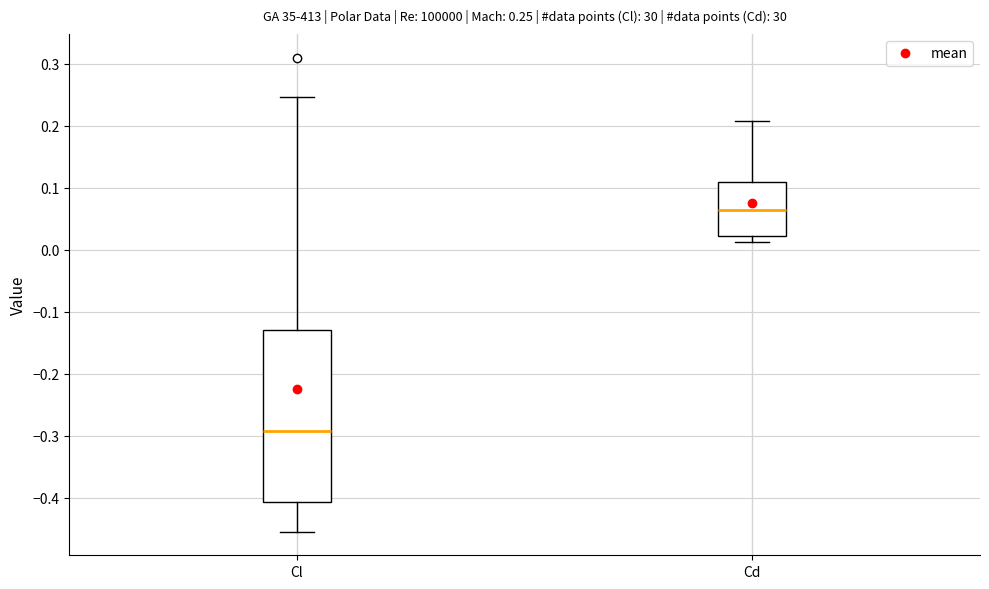

Comparing the boxes themselves (not the whiskers), which one is the tallest?

Cl